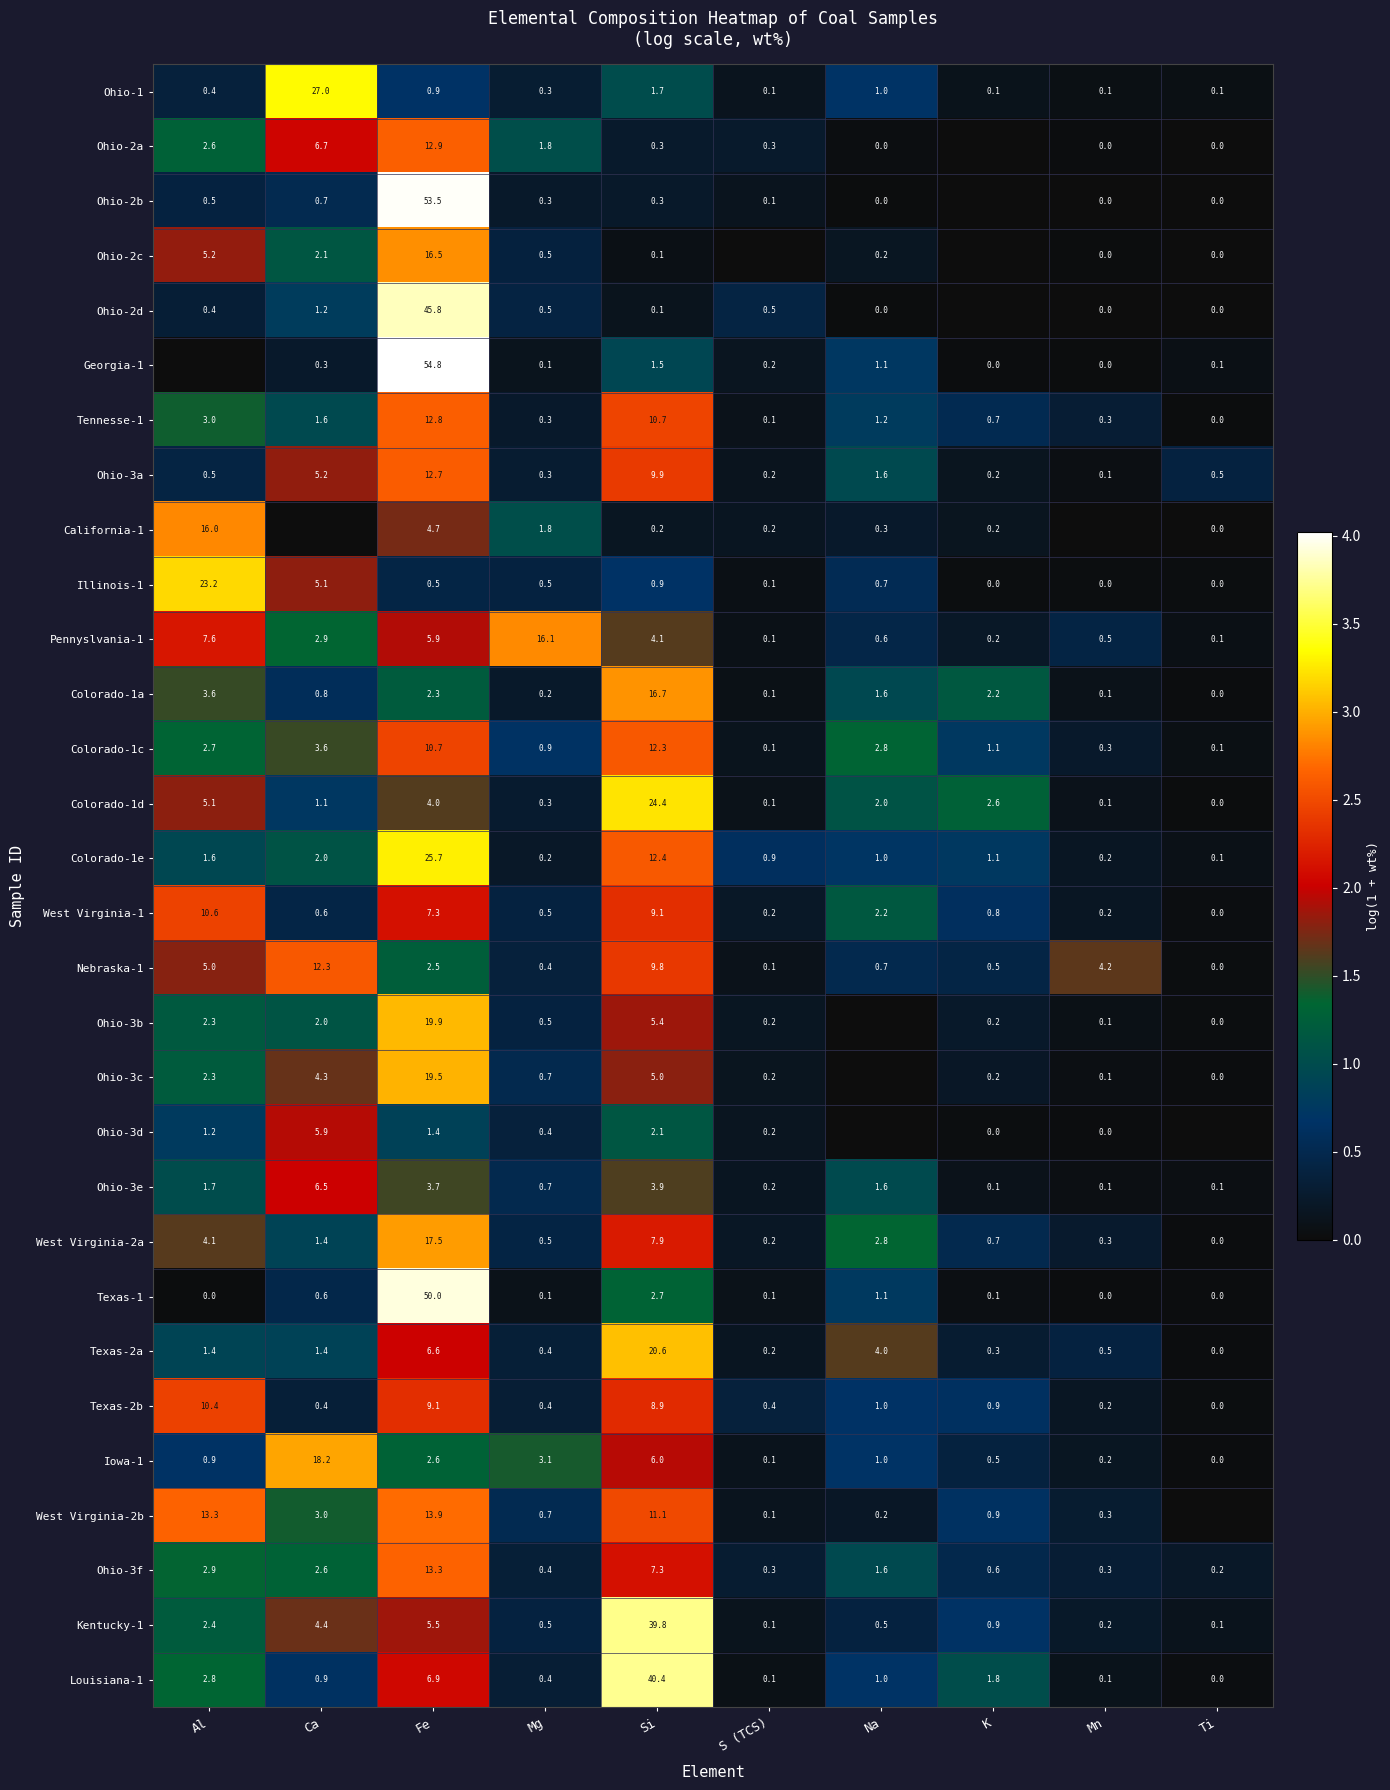

At which category does the chart reach its minimum across all series?

K